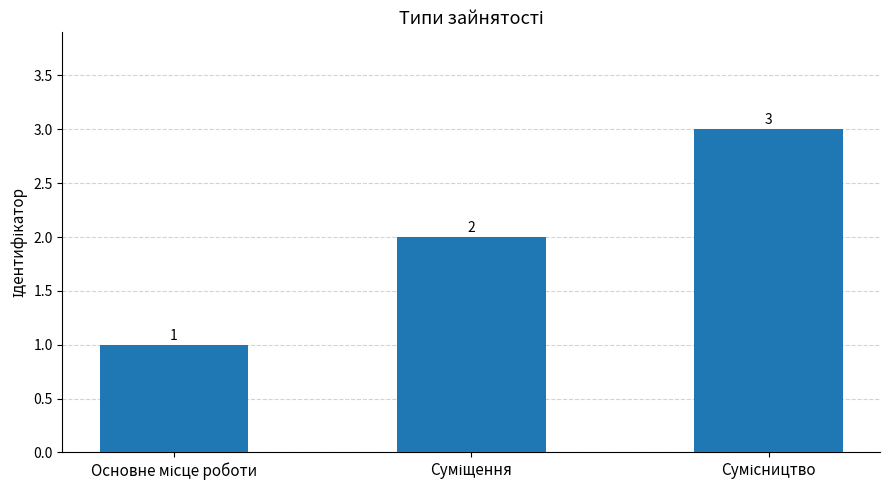

Does the chart contain any negative values?

No